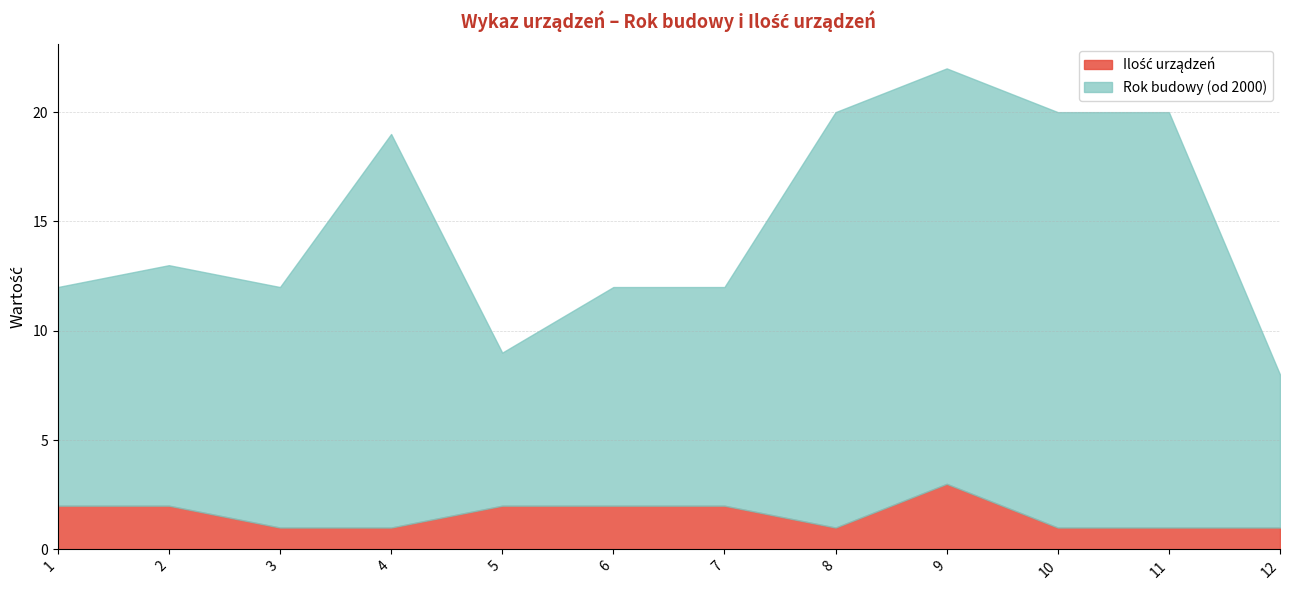

At which category is the sum across all series the highest?

9